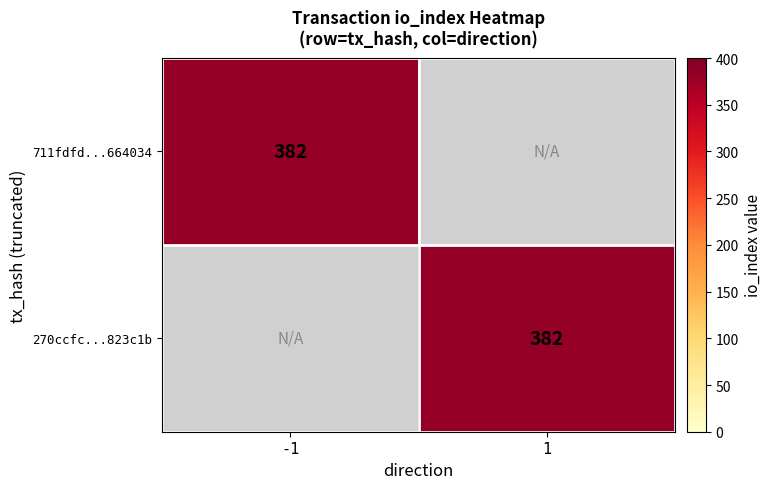

True or false: 711fdfd667fa5ff5f1c8427a7b3e383ec664034 has a value of 589 at io_index.

False